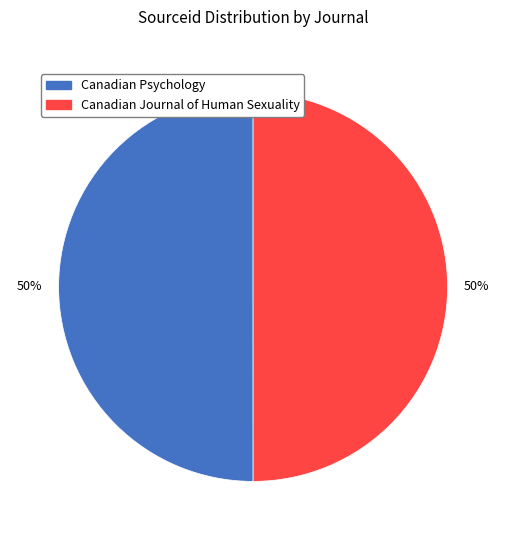

True or false: Canadian Journal of Human Sexuality accounts for 50% of the total.

True